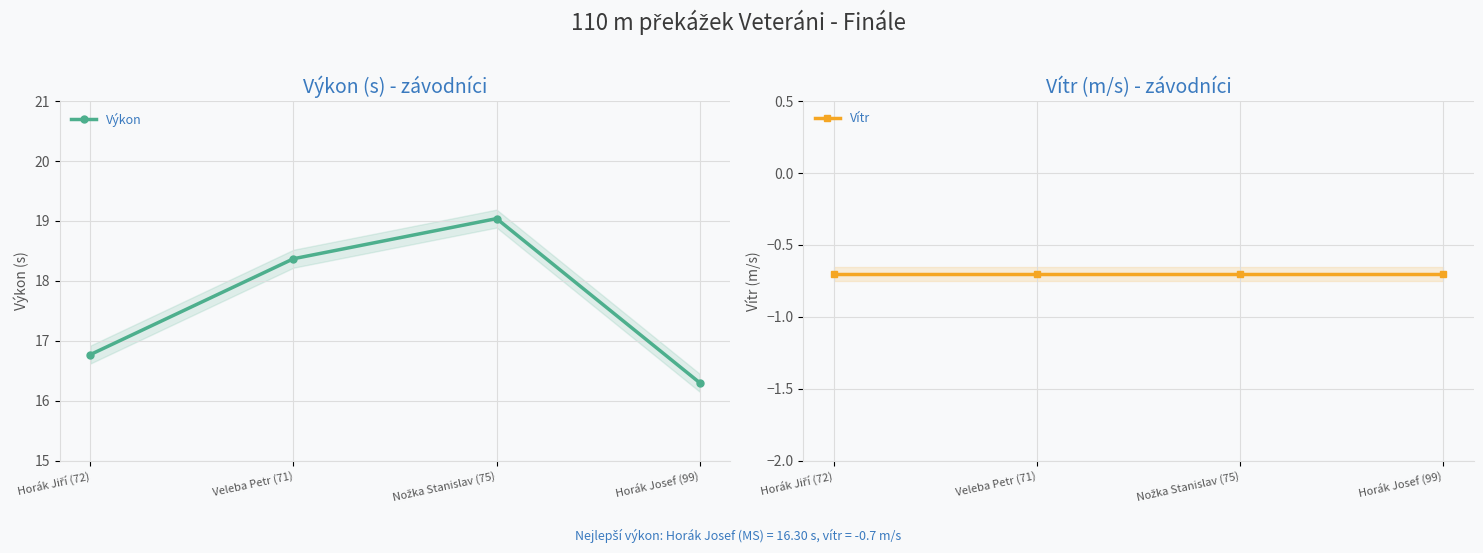

At which category is the sum across all series the highest?

Nožka Stanislav (75)